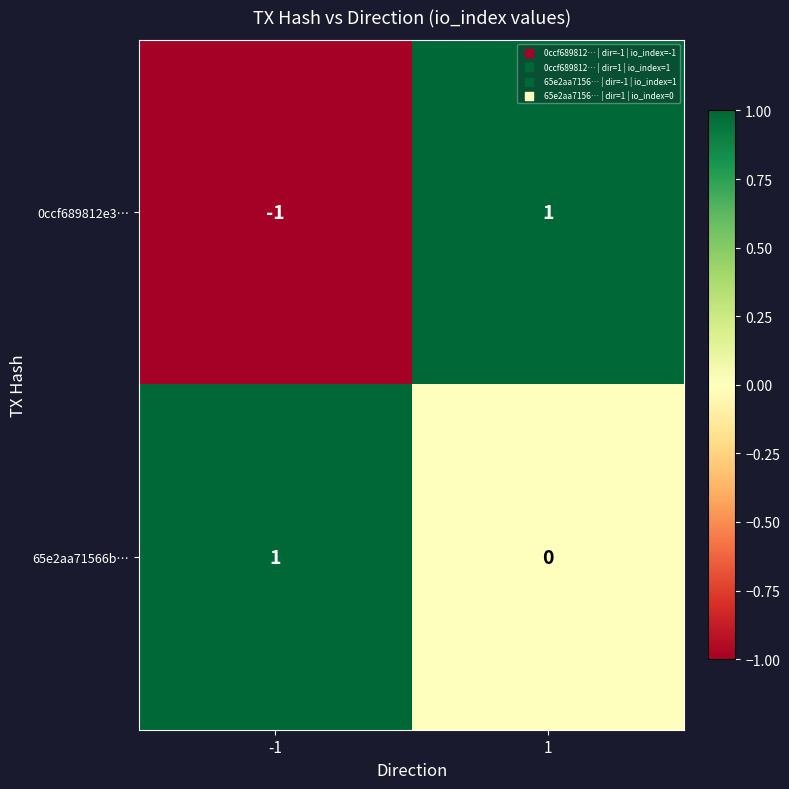

Reading left to right, transcribe all the data shown in this chart.

0ccf689812e3…: -1	1
65e2aa71566b…: 1	0